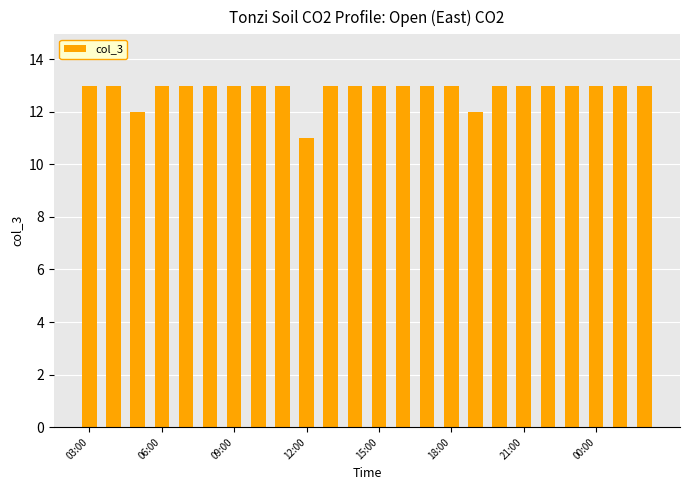

What is the smallest value displayed?

11